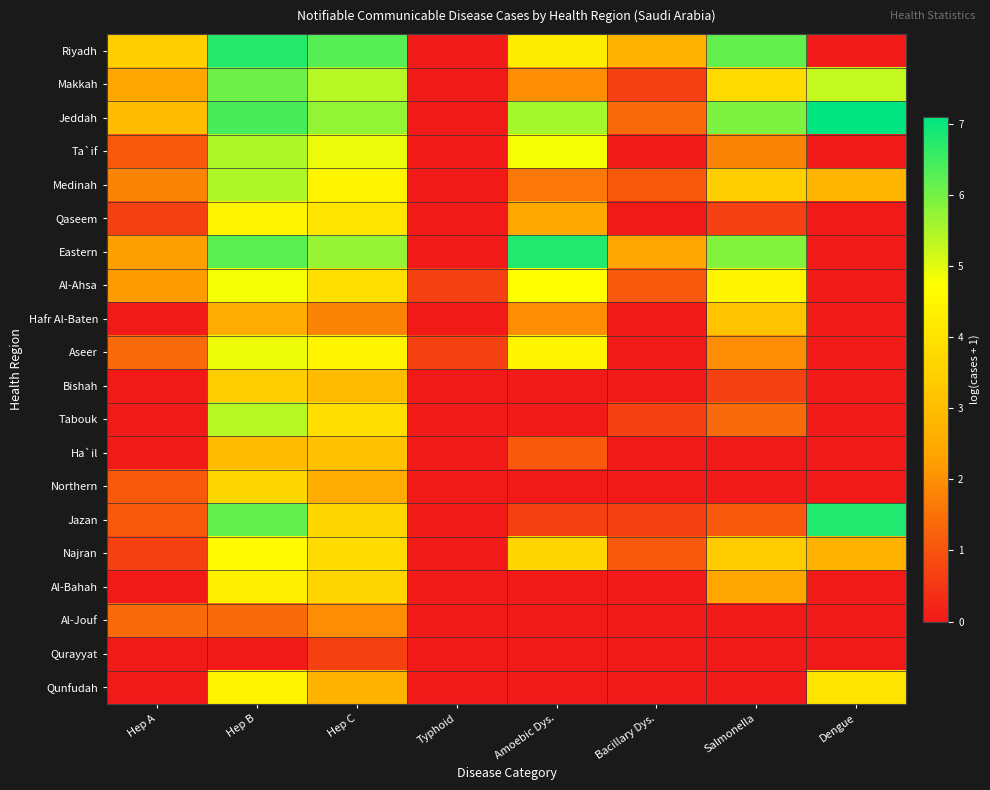

Rank the series by their maximum value, from lowest to highest.

Qurayyat, Al-Jouf, Ha`il, Hafr Al-Baten, Bishah, Northern, Al-Bahah, Qunfudah, Qaseem, Najran, Al-Ahsa, Aseer, Tabouk, Medinah, Ta`if, Makkah, Riyadh, Eastern, Jazan, Jeddah